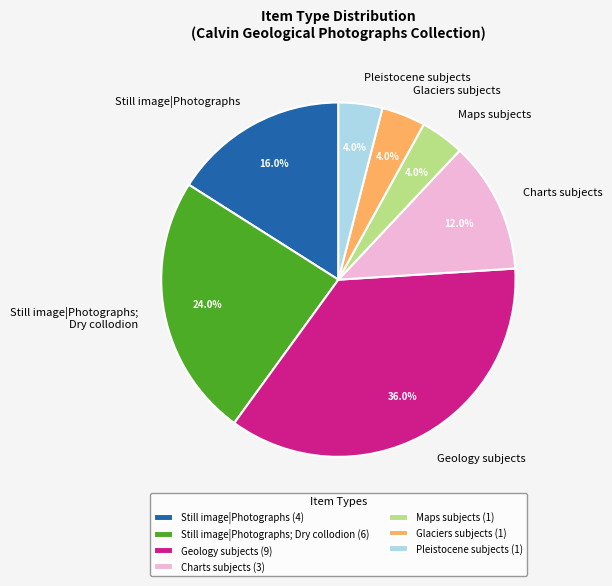

What is the ratio of the value at Maps subjects to the value at Pleistocene subjects?

1.0